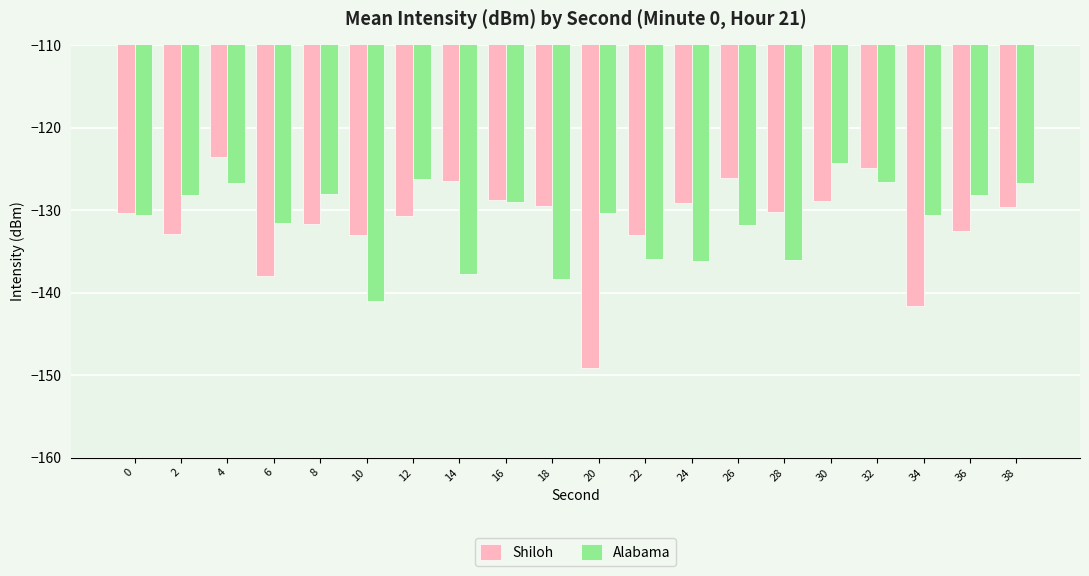

What is the approximate value of Shiloh at 26?

-126.1